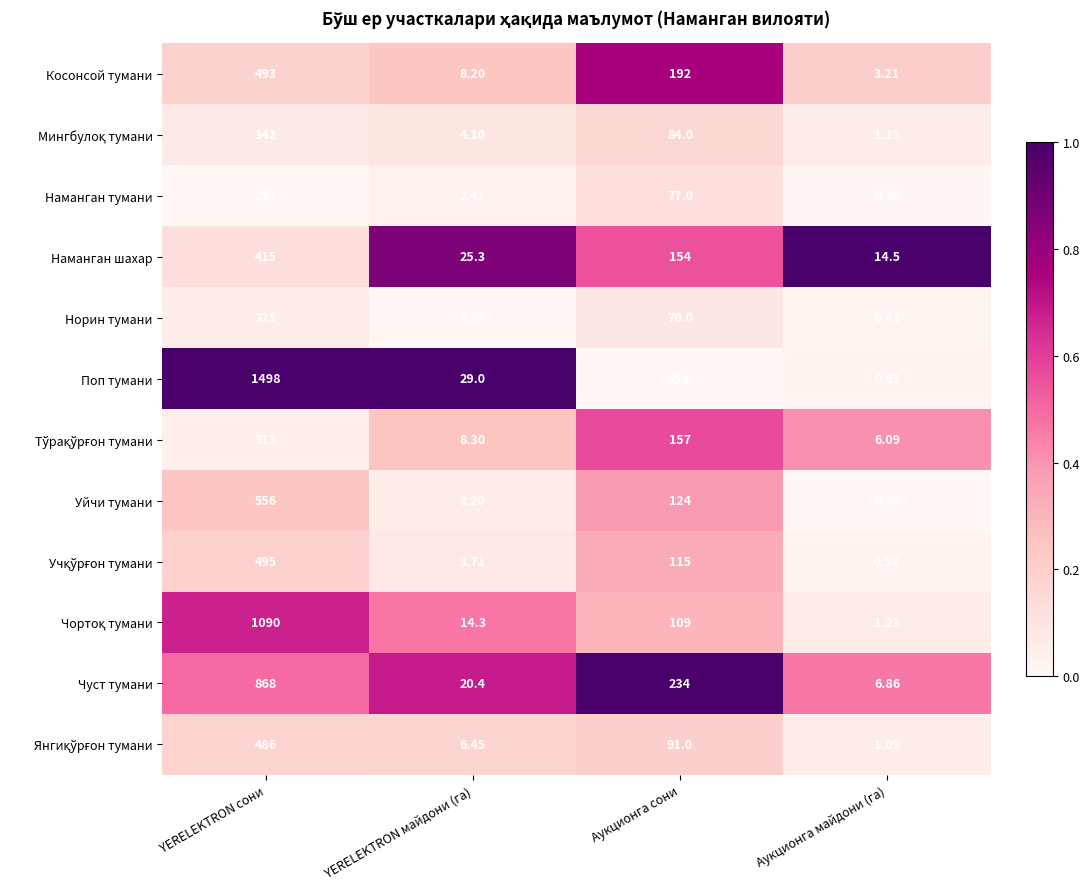

Count the number of categories in the chart.

4